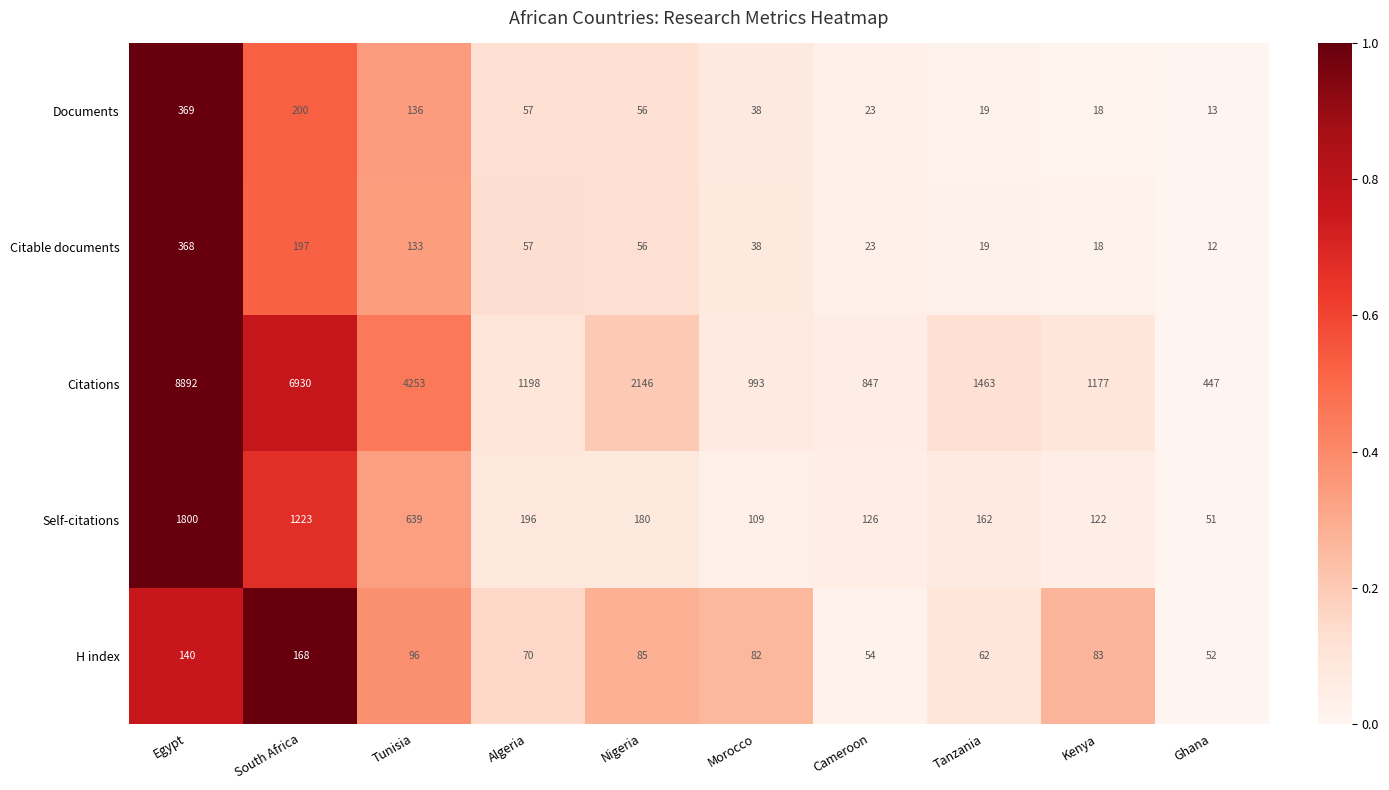

List the series in order of their peak value, lowest first.

H index, Citable documents, Documents, Self-citations, Citations